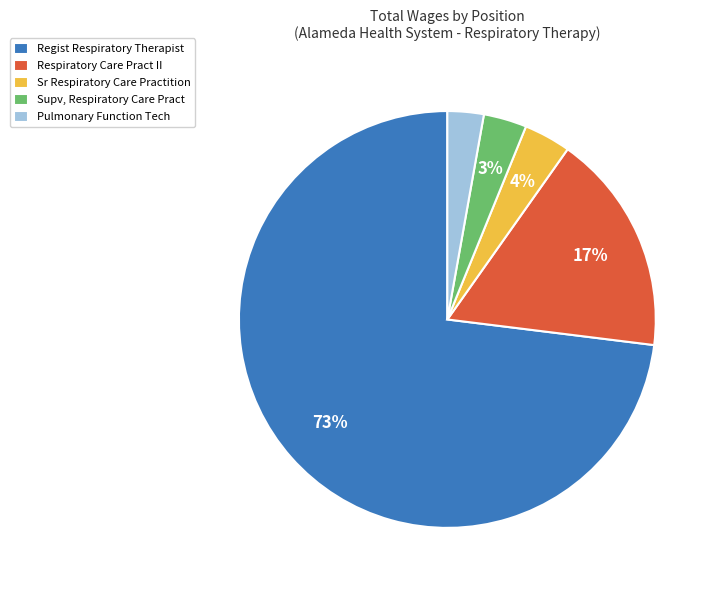

To the nearest percent, what percentage of the pie is Pulmonary Function Tech?

3%